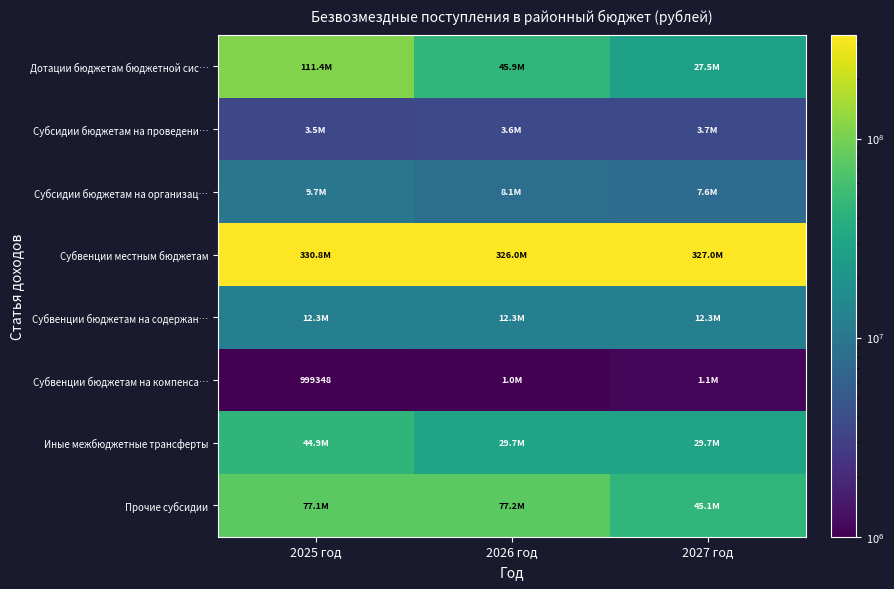

Rank the series at 2026 год from highest to lowest value.

Субвенции местным бюджетам, Прочие субсидии, Дотации бюджетам бюджетной сис…, Иные межбюджетные трансферты, Субвенции бюджетам на содержан…, Субсидии бюджетам на организац…, Субсидии бюджетам на проведени…, Субвенции бюджетам на компенса…